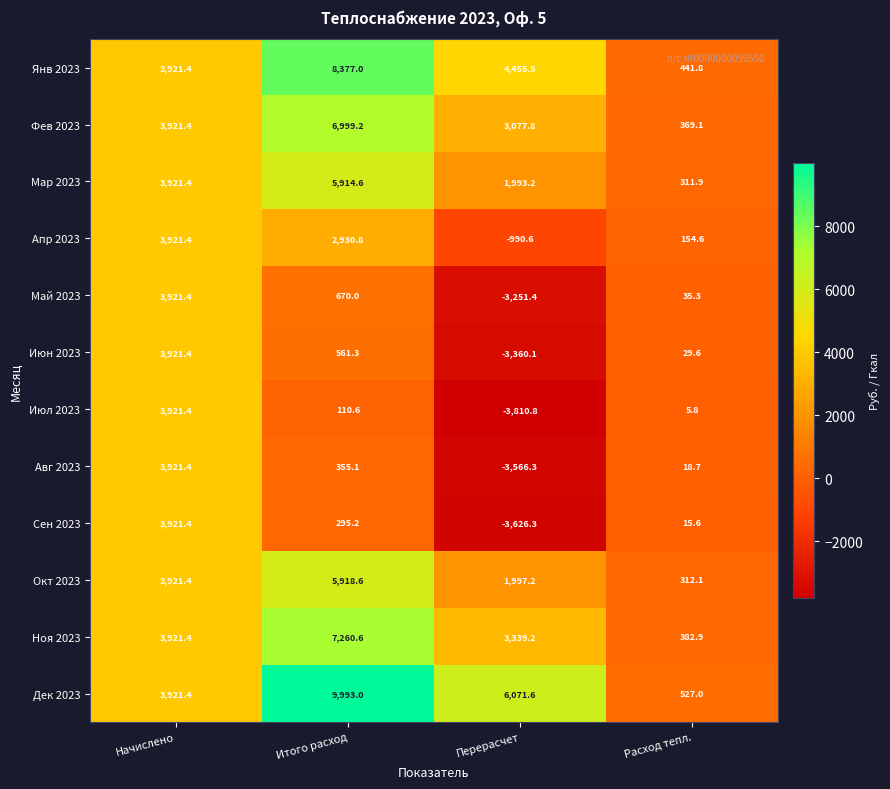

The value of Мар 2023 at Итого расход is 5914.6. True or false?

True